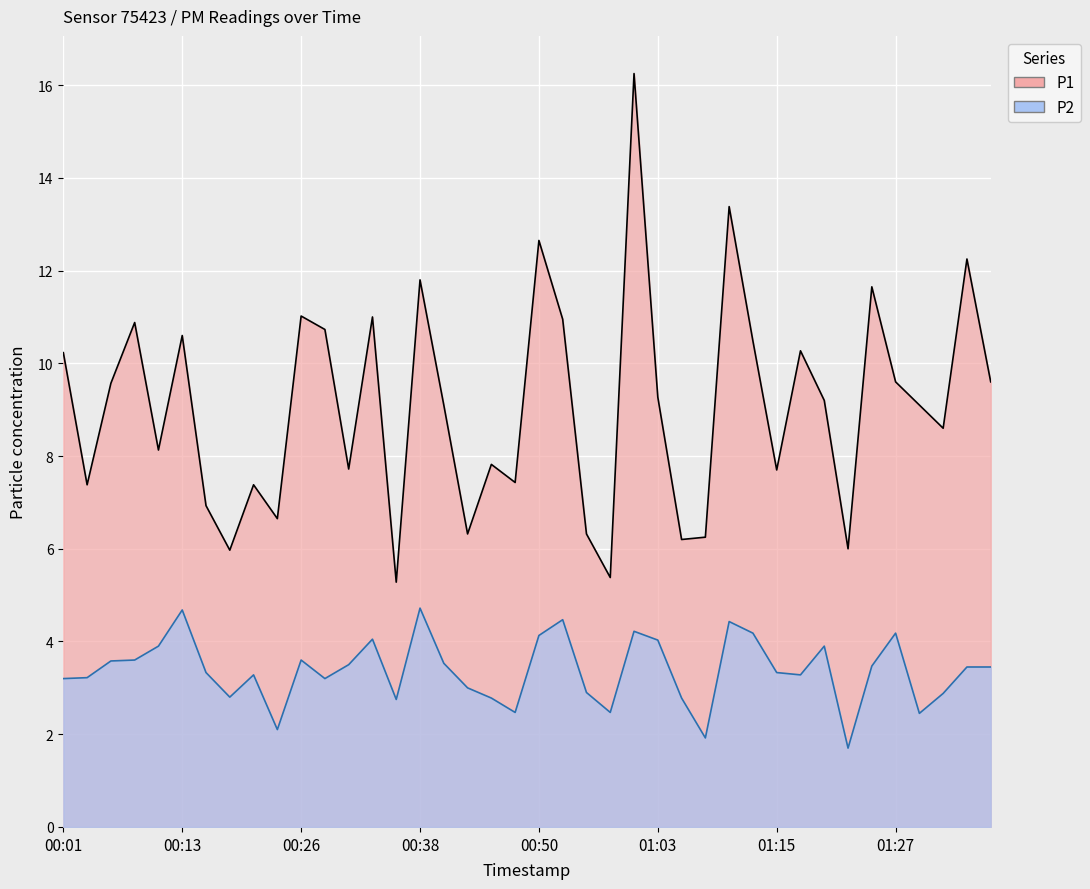

Reading left to right, transcribe all the data shown in this chart.

P1: 00:01=10.2	00:03=7.4	00:06=9.6	00:09=10.9	00:11=8.1	00:13=10.6	00:16=6.9	00:18=6.0	00:21=7.4	00:23=6.7	00:26=11.0	00:28=10.7	00:31=7.7	00:33=11.0	00:36=5.3	00:38=11.8	00:41=9.1	00:43=6.3	00:45=7.8	00:48=7.4	00:50=12.7	00:53=10.9	00:55=6.3	00:58=5.4	01:00=16.2	01:03=9.3	01:05=6.2	01:07=6.2	01:10=13.4	01:12=10.5	01:15=7.7	01:17=10.3	01:20=9.2	01:22=6.0	01:25=11.7	01:27=9.6	01:29=9.1	01:32=8.6	01:34=12.2	01:37=9.6
P2: 00:01=3.2	00:03=3.2	00:06=3.6	00:09=3.6	00:11=3.9	00:13=4.7	00:16=3.3	00:18=2.8	00:21=3.3	00:23=2.1	00:26=3.6	00:28=3.2	00:31=3.5	00:33=4.0	00:36=2.8	00:38=4.7	00:41=3.5	00:43=3.0	00:45=2.8	00:48=2.5	00:50=4.1	00:53=4.5	00:55=2.9	00:58=2.5	01:00=4.2	01:03=4.0	01:05=2.8	01:07=1.9	01:10=4.4	01:12=4.2	01:15=3.3	01:17=3.3	01:20=3.9	01:22=1.7	01:25=3.5	01:27=4.2	01:29=2.5	01:32=2.9	01:34=3.5	01:37=3.5